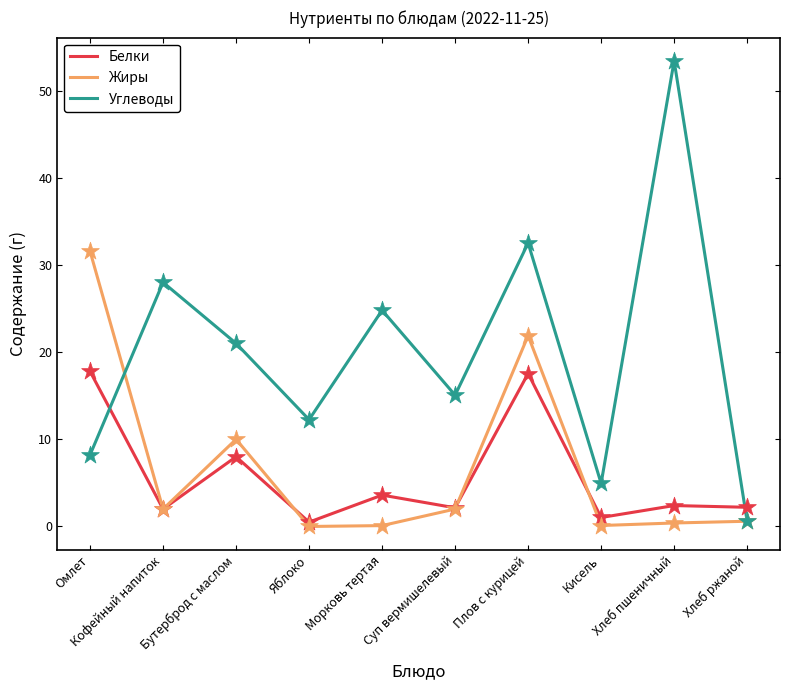

Which series has the largest total across all categories?

Углеводы